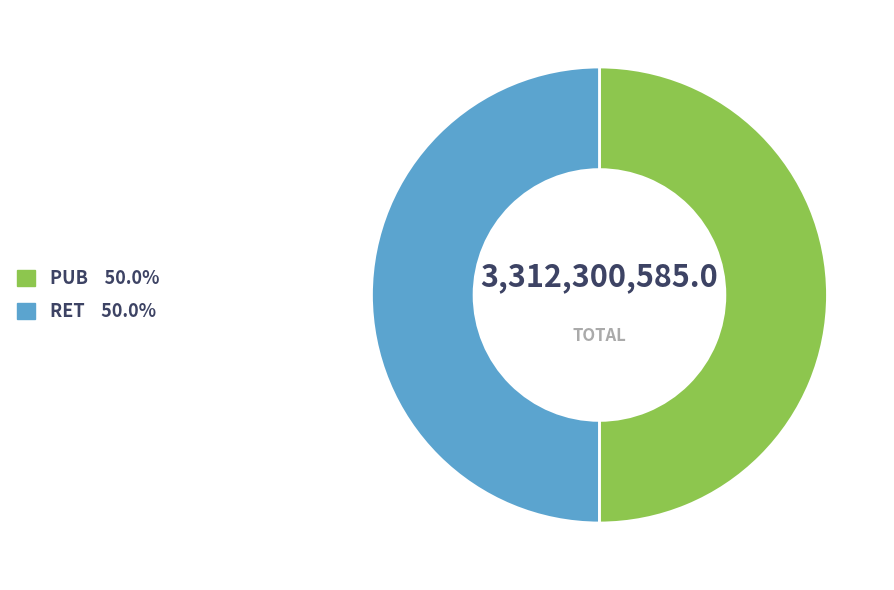

How many slices are in this pie chart?

2